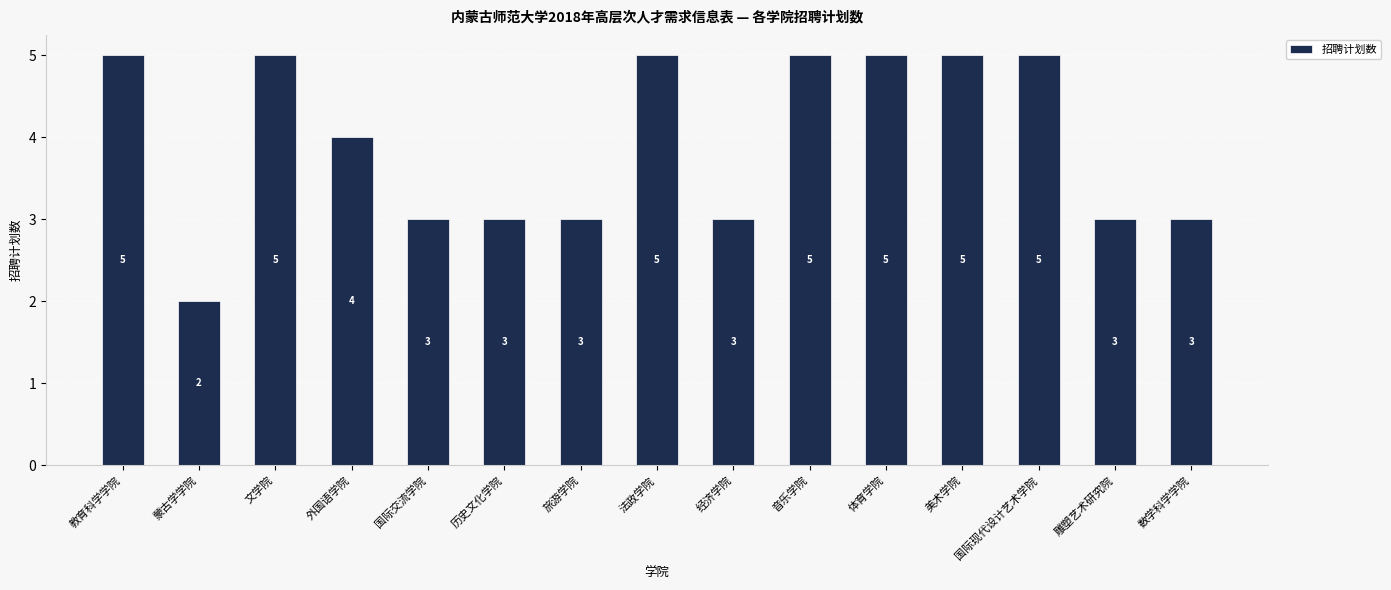

What is the change in value from 教育科学学院 to 数学科学学院?

-2